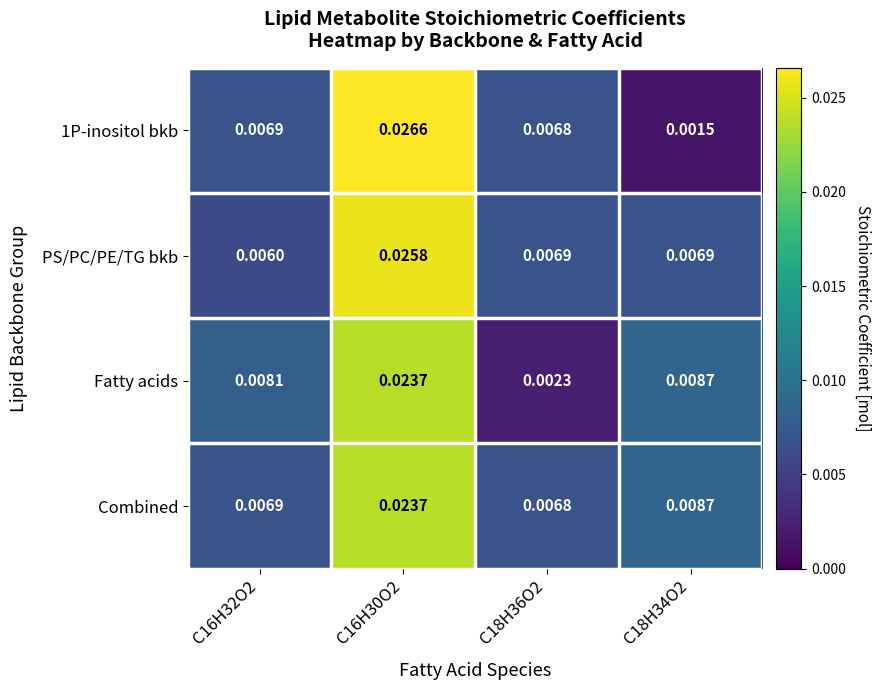

Which series has the largest total across all categories?

Combined